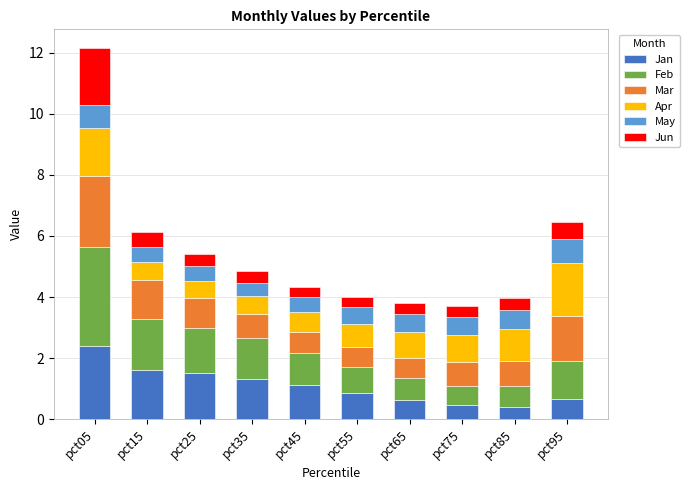

What is the average value of the Jan series?

1.1